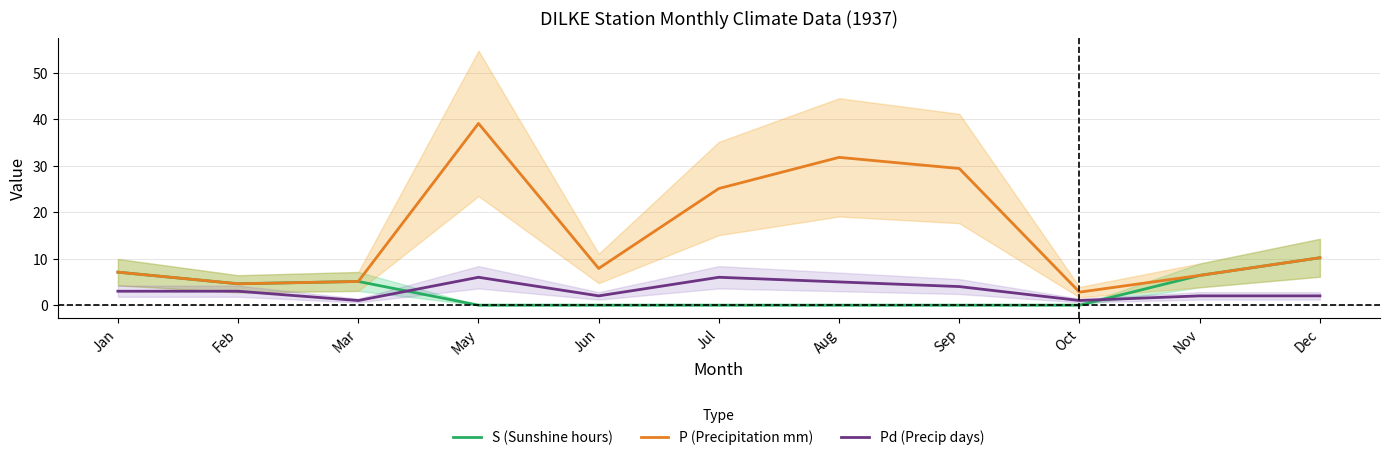

What is the minimum value for P (Precipitation mm)?

2.8